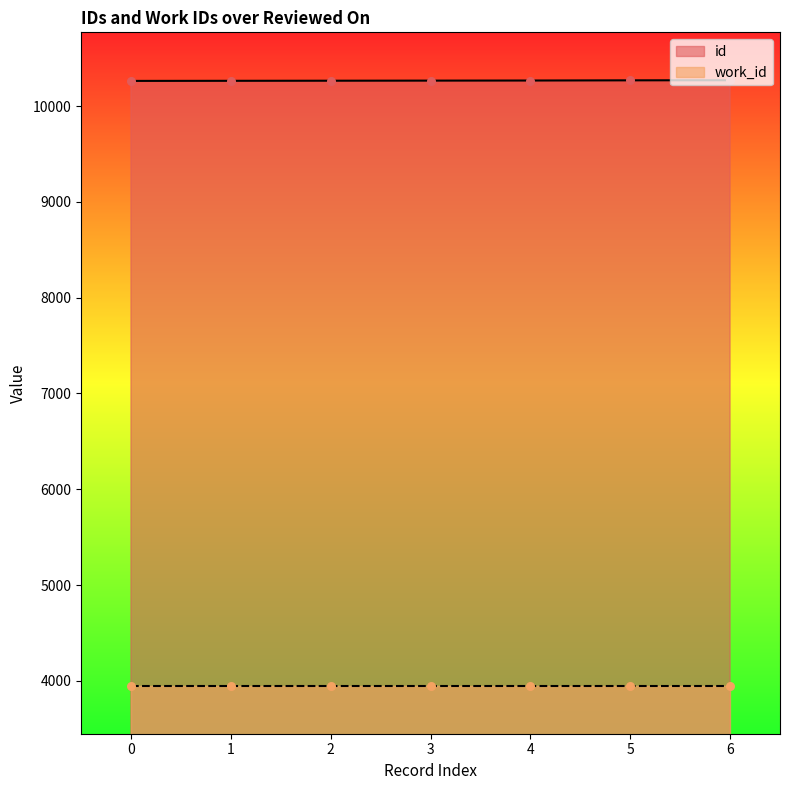

What is the highest value of the id series?

10269